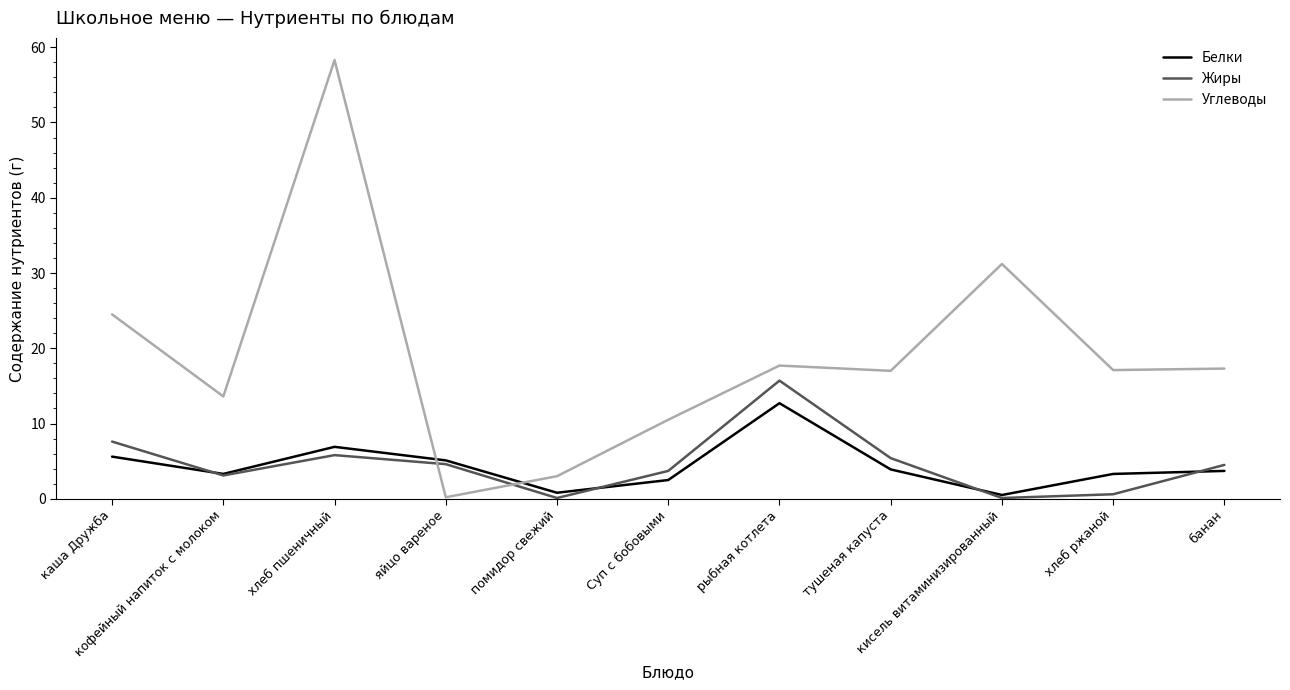

Which series ends up on top after the final intersection of Жиры and Углеводы?

Углеводы